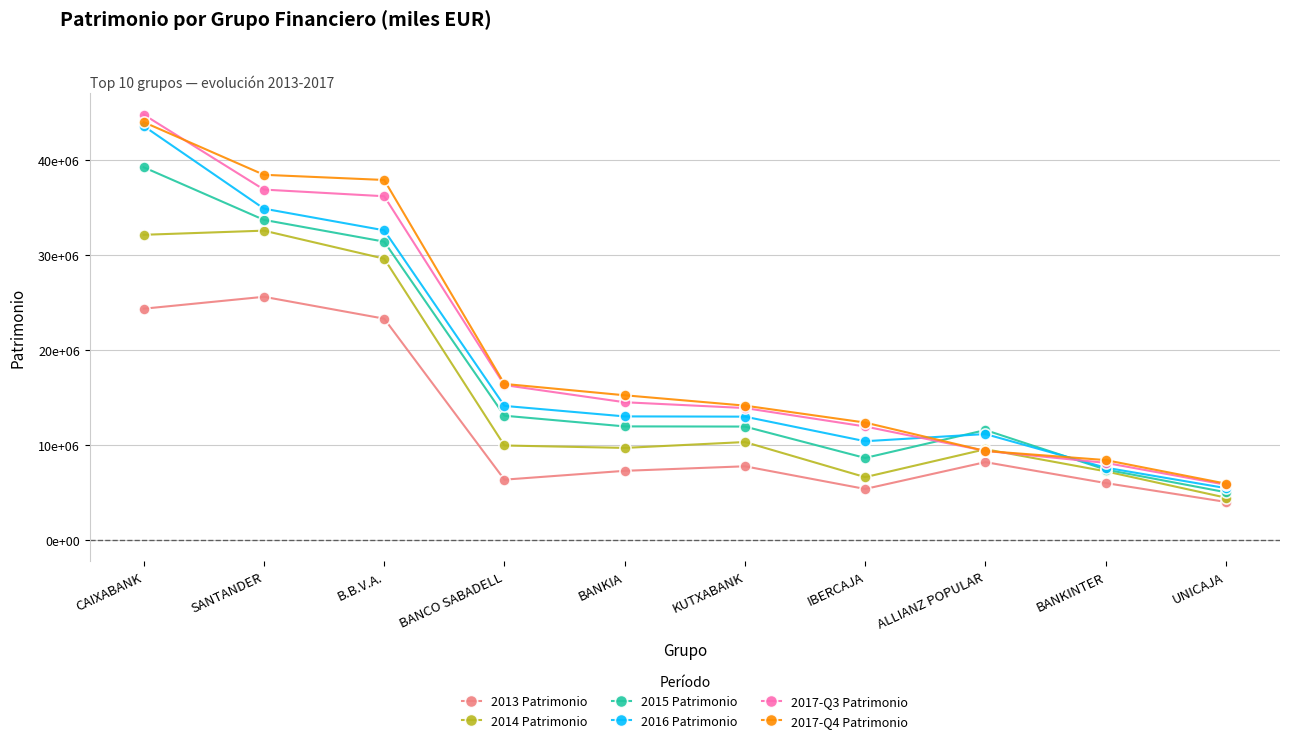

At which category is the sum across all series the highest?

CAIXABANK